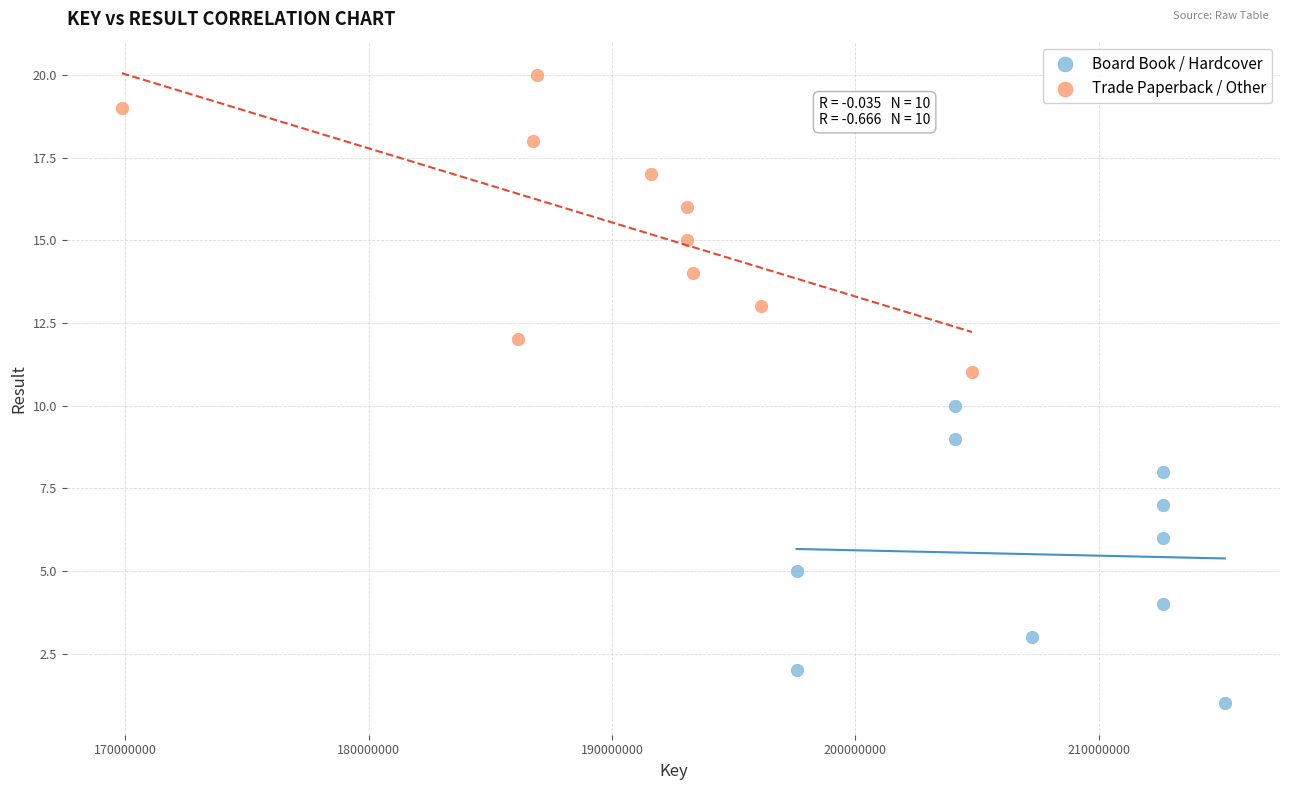

Which series contains the highest Y value?

Trade Paperback / Other